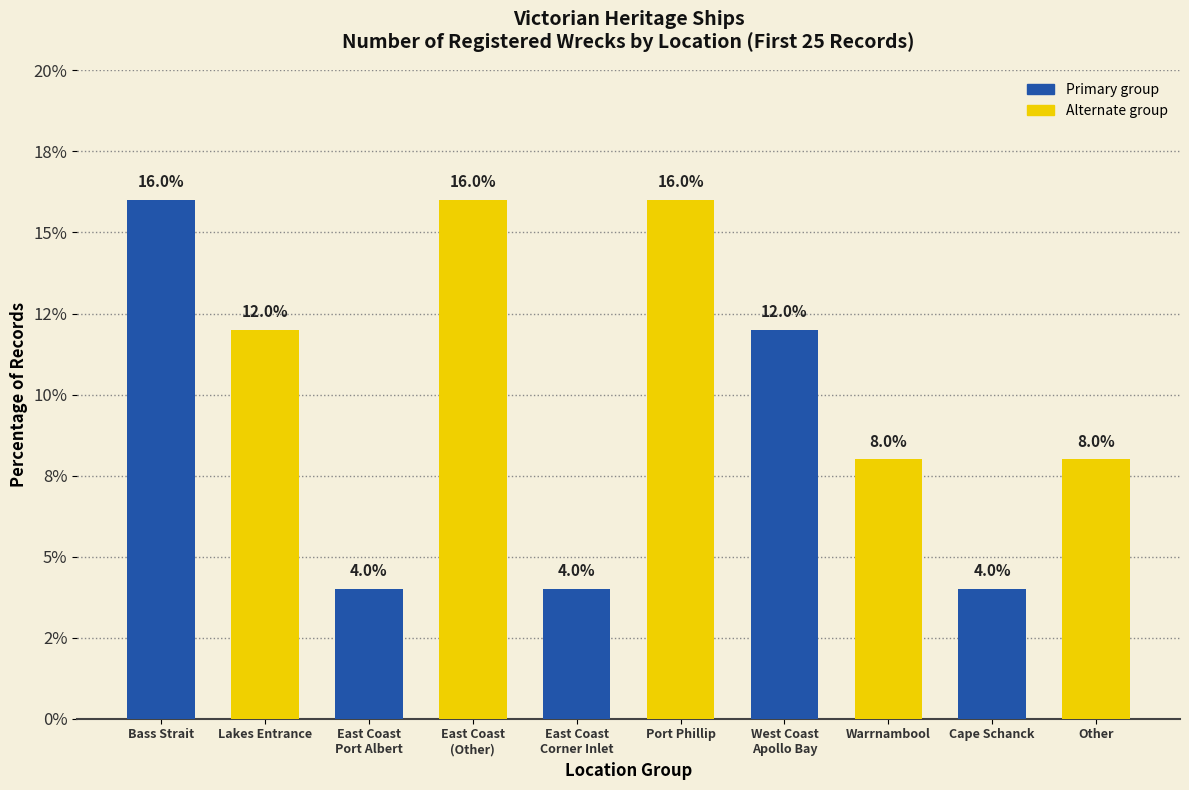

What is the sum of the values at East Coast
Corner Inlet and Cape Schanck?

8